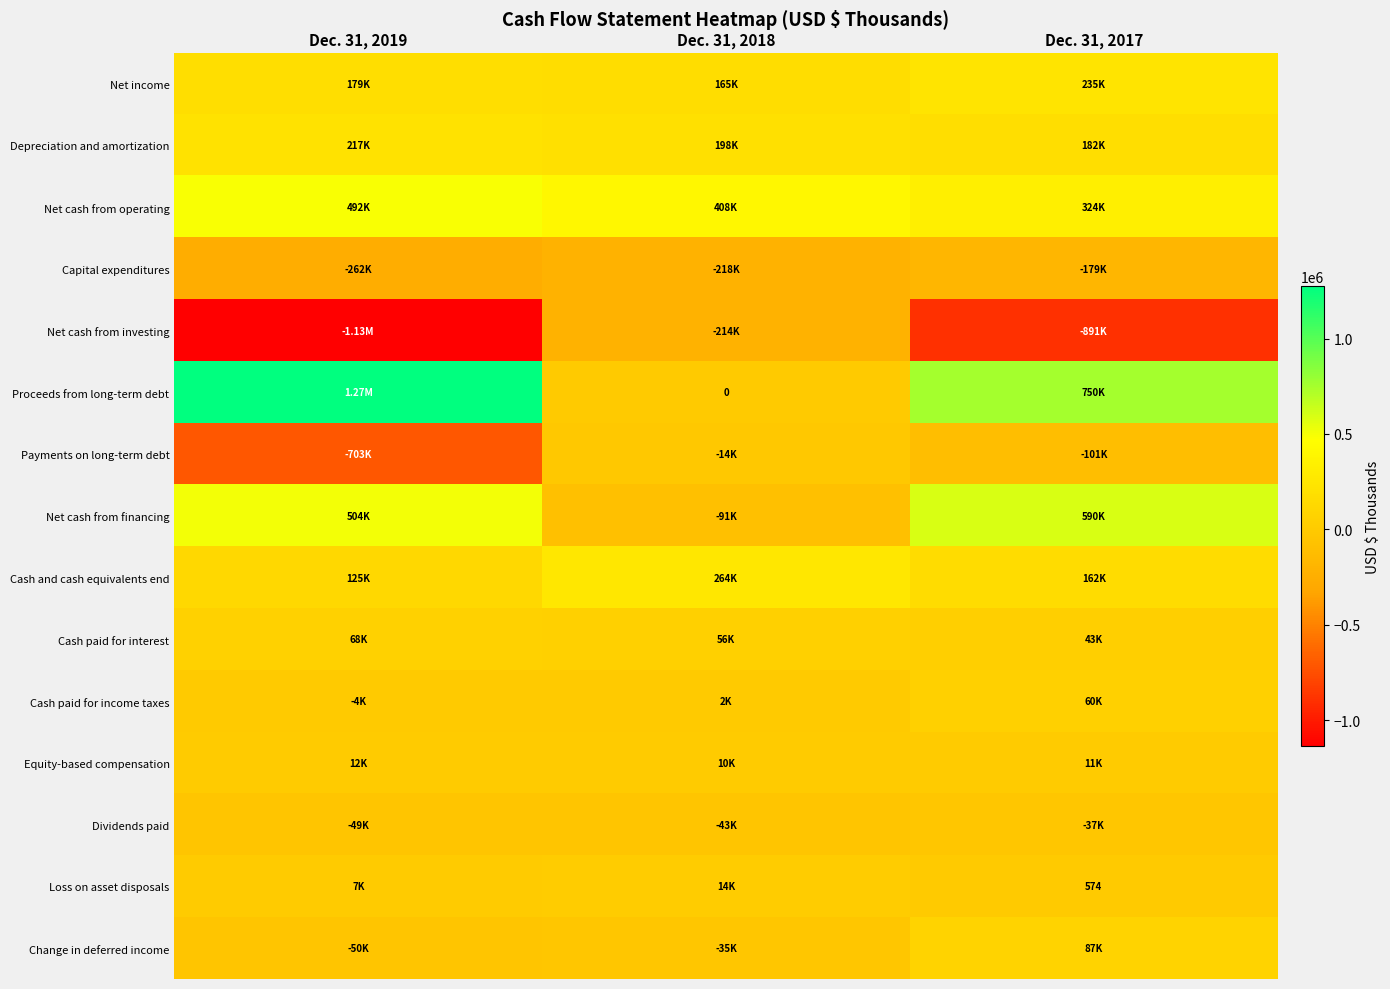

How many positive values does the Net cash from financing series have?

2